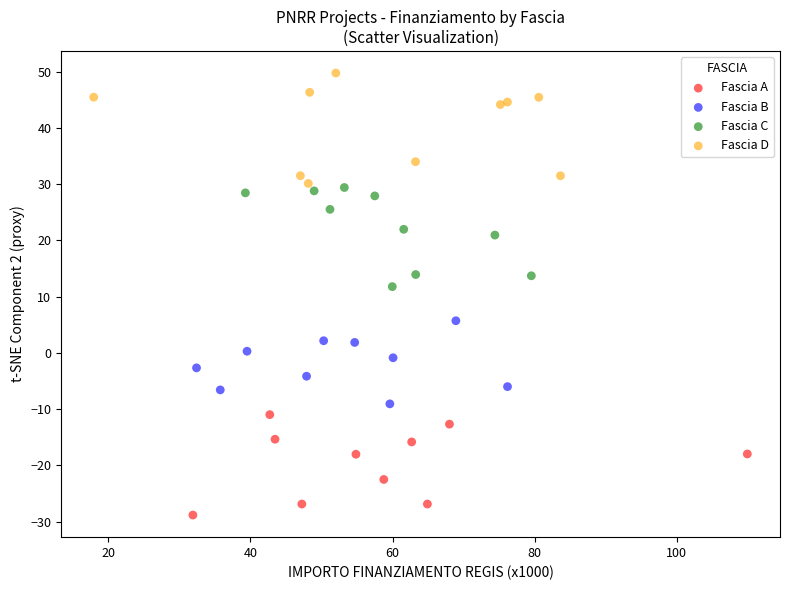

What are all the series names shown in the legend?

Fascia A, Fascia B, Fascia C, Fascia D